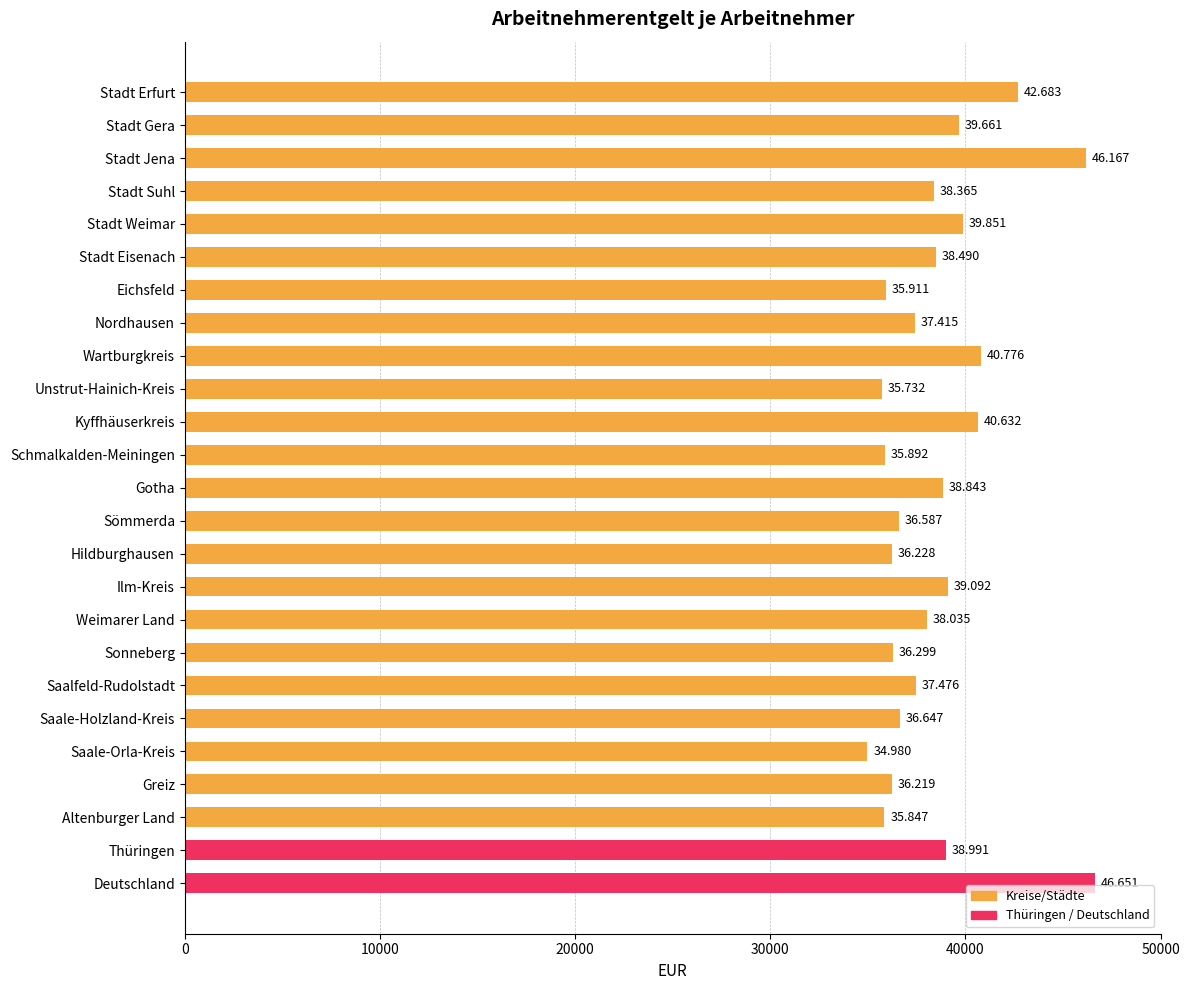

What is the difference between the second highest and second lowest values?

10435